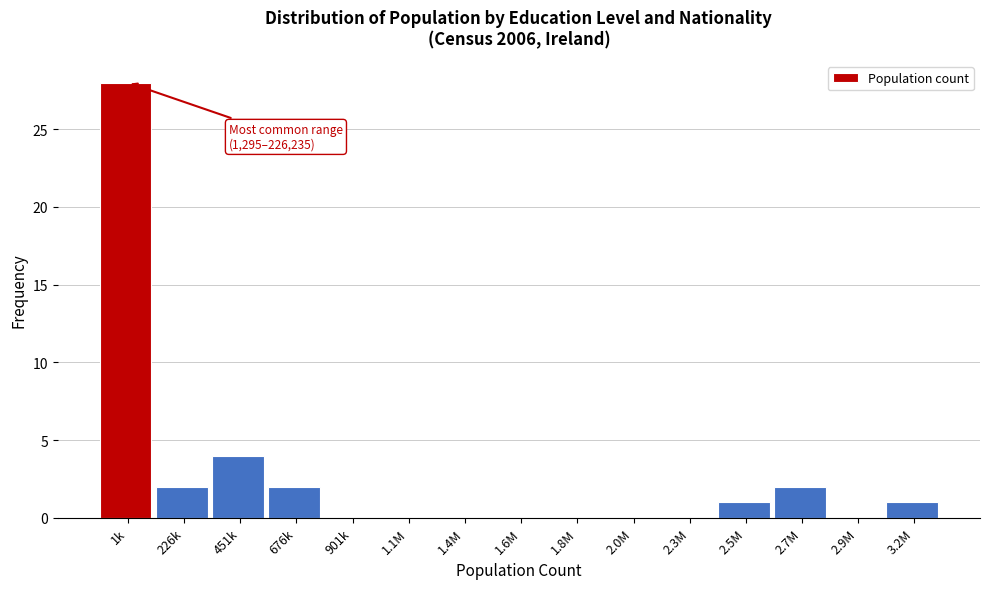

Reading left to right, extract all data points from this chart.

1k=28	226k=2	451k=4	676k=2	901k=0	1.1M=0	1.4M=0	1.6M=0	1.8M=0	2.0M=0	2.3M=0	2.5M=1	2.7M=2	2.9M=0	3.2M=1